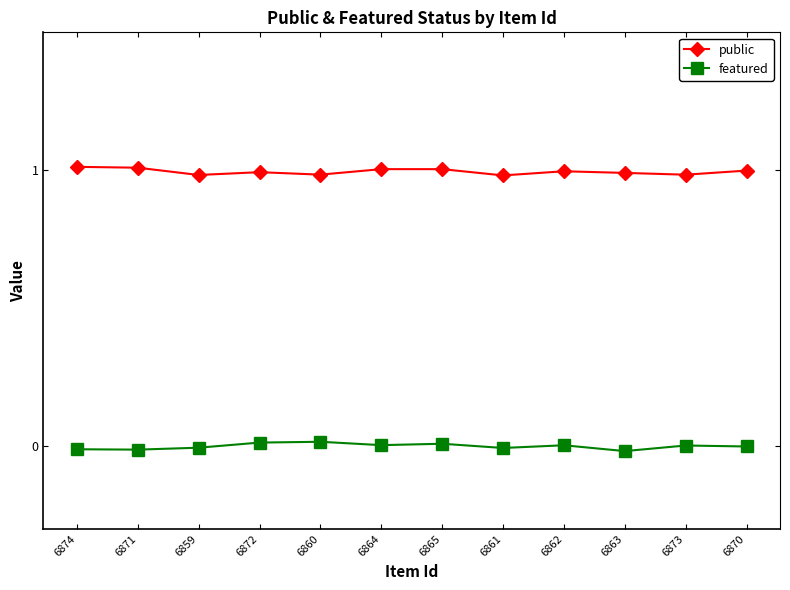

True or false: public and featured cross at least once.

False